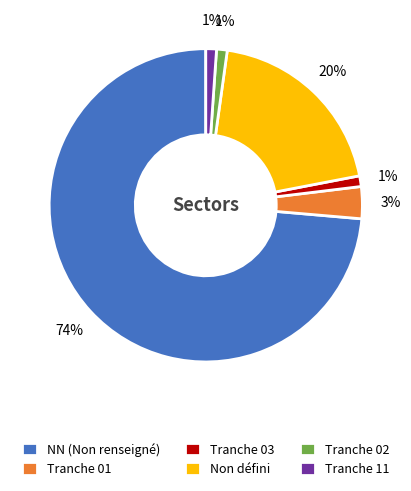

How many slices are in this pie chart?

6